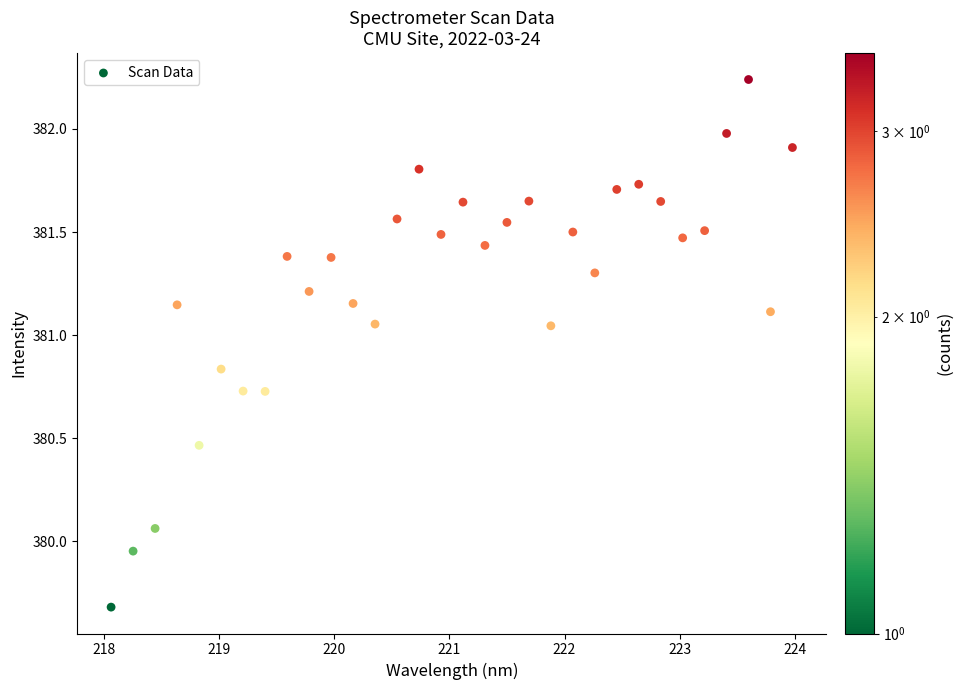

What is the range of X values (max minus min)?

5.9